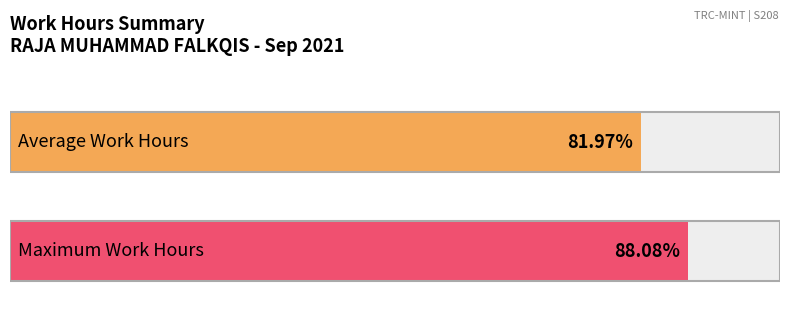

The chart shows a value of 3.6 at 26. True or false?

False